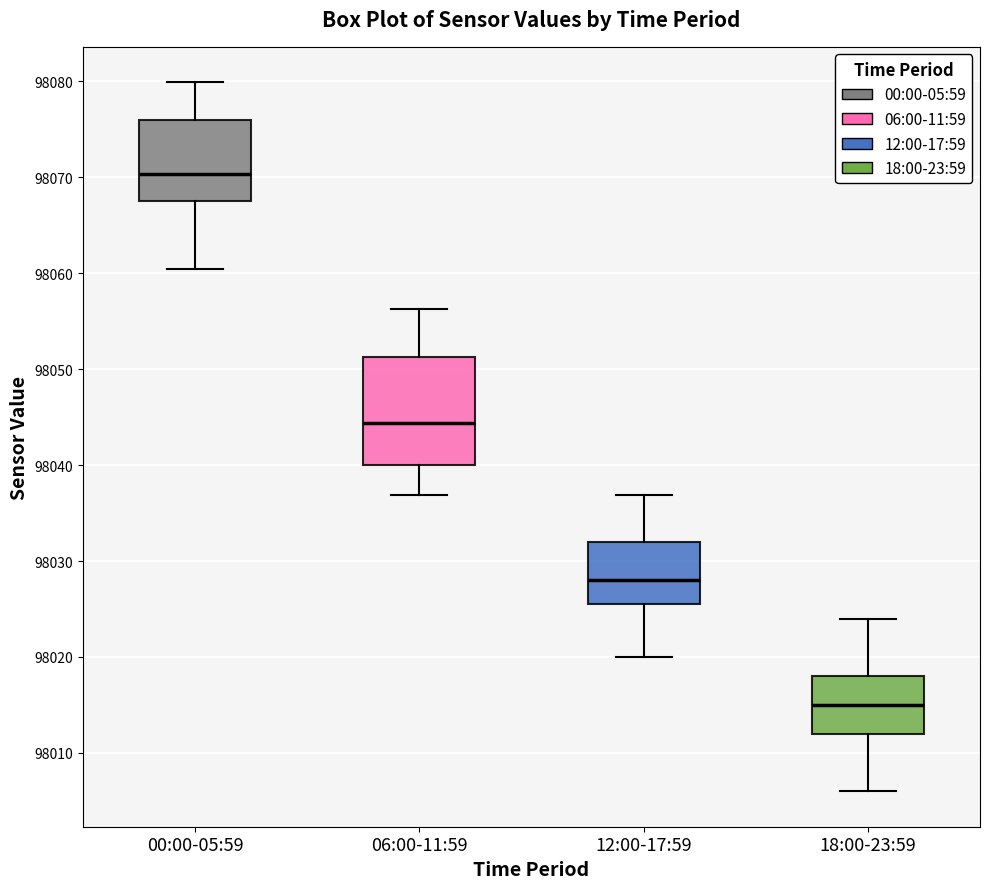

Which box's median line is the highest?

00:00-05:59